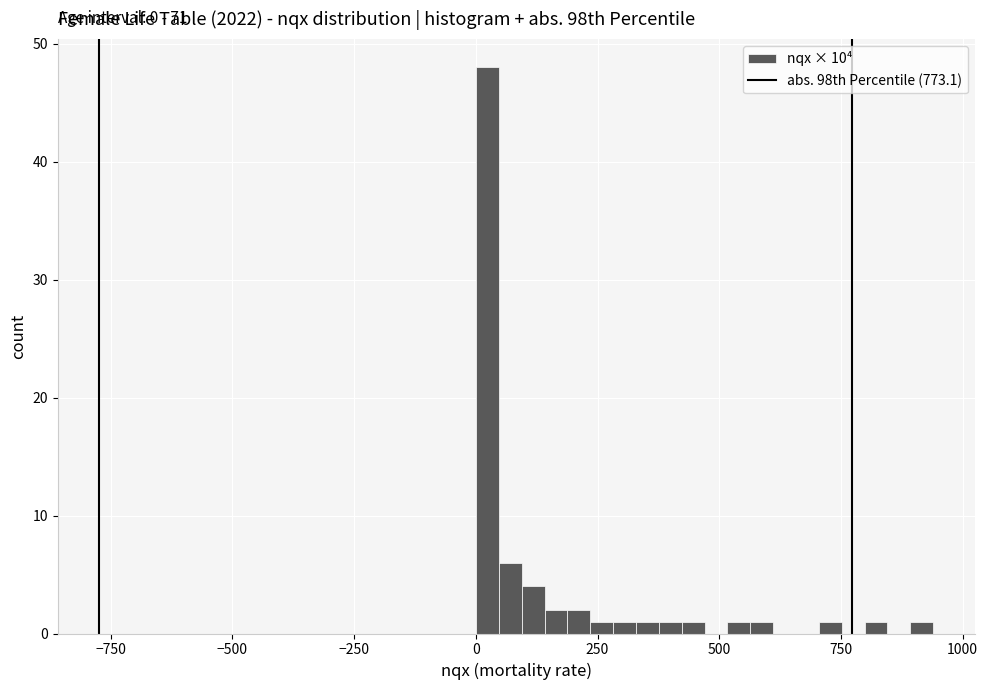

Around what value on the x-axis is the tallest bar? Give the approximate position of its centre, as read against the axis.

0